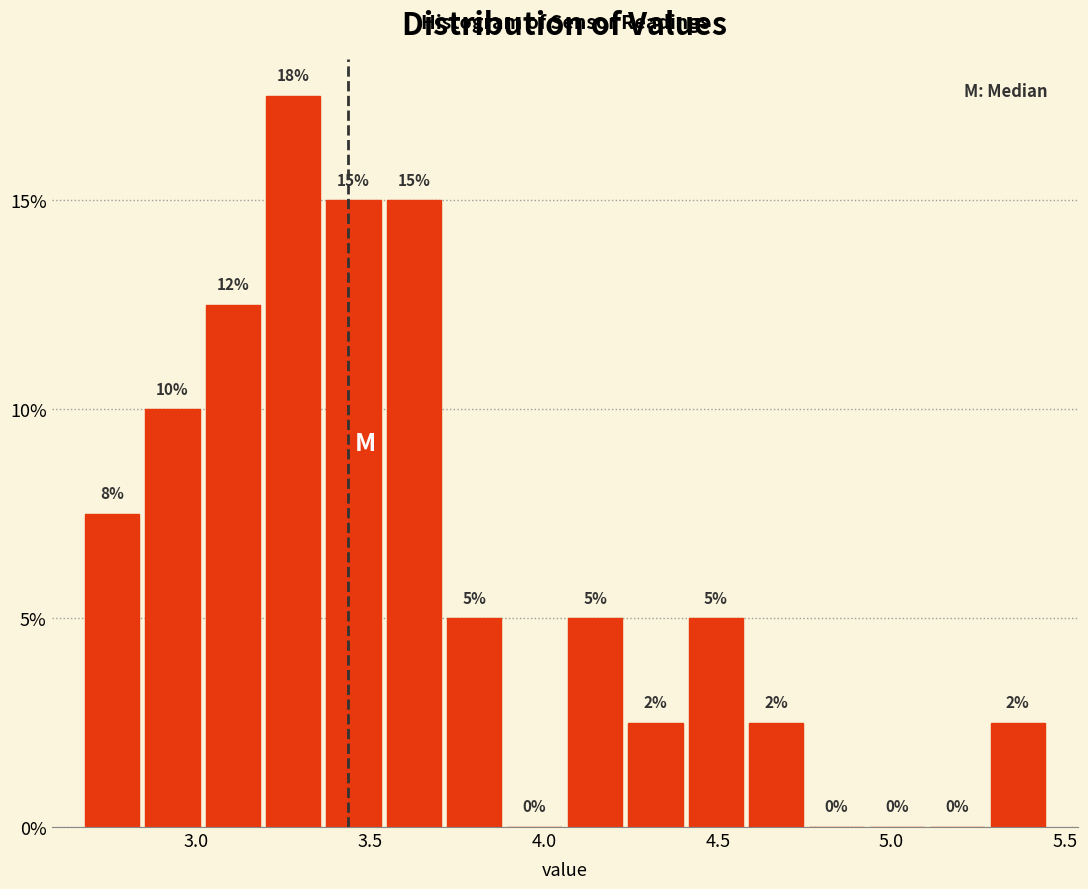

Around what value on the x-axis is the tallest bar? Give the approximate position of its centre, as read against the axis.

3.30